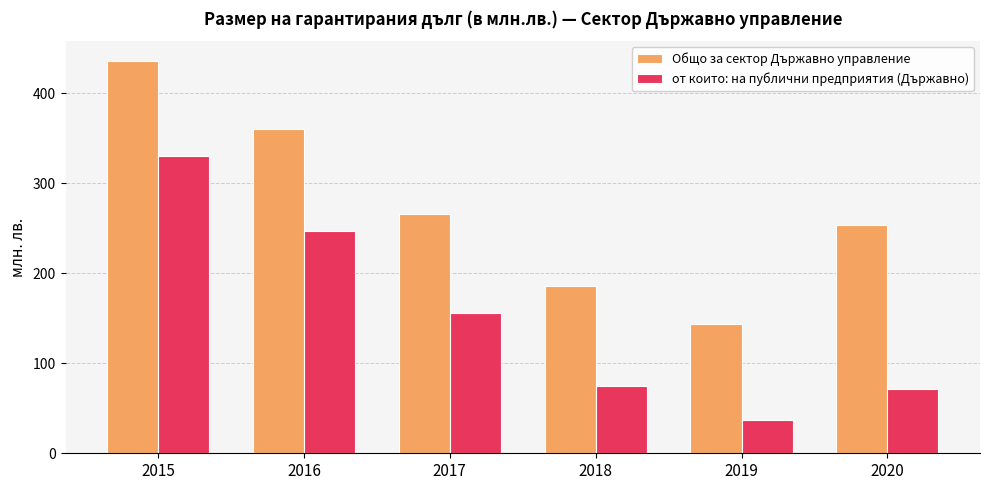

What is the difference between the maximum and minimum values in the Общо за сектор Държавно управление series?

292.3